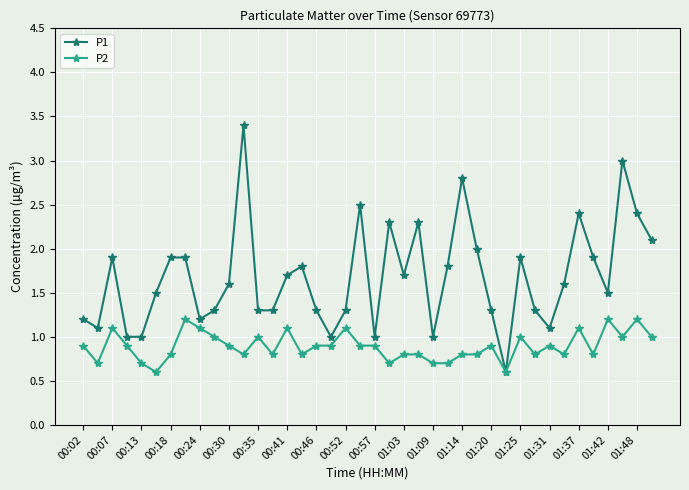

Rank the series by their maximum value, from highest to lowest.

P1, P2